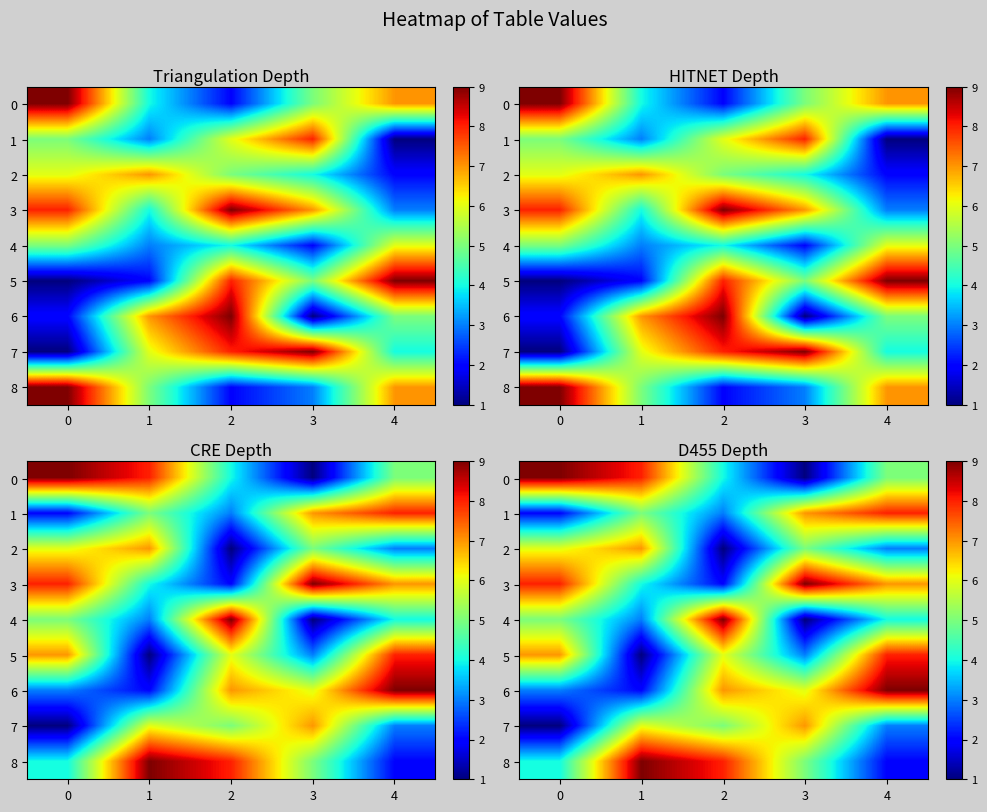

What is the difference between the second highest and minimum values in the 7 series?

5